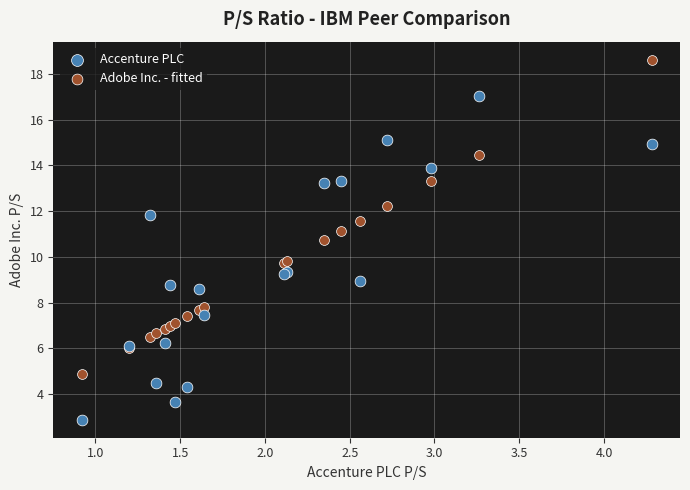

What are all the series names shown in the legend?

Accenture PLC, Adobe Inc. - fitted